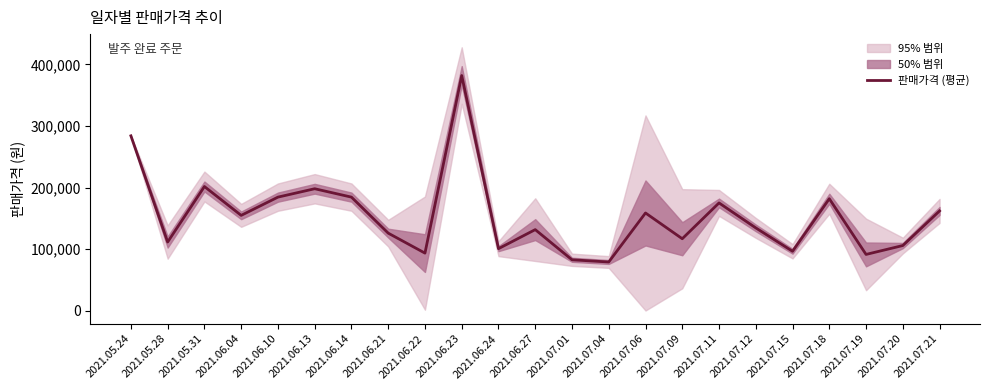

True or false: the data shows 163614 at 2021.07.15.

False